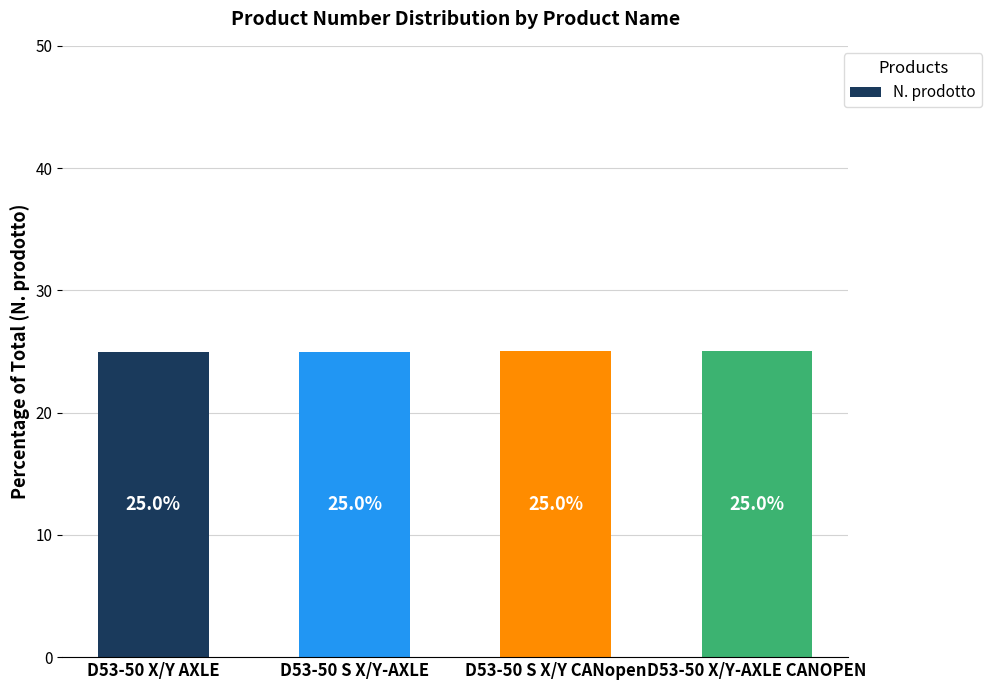

Count the number of values greater than 25.

2